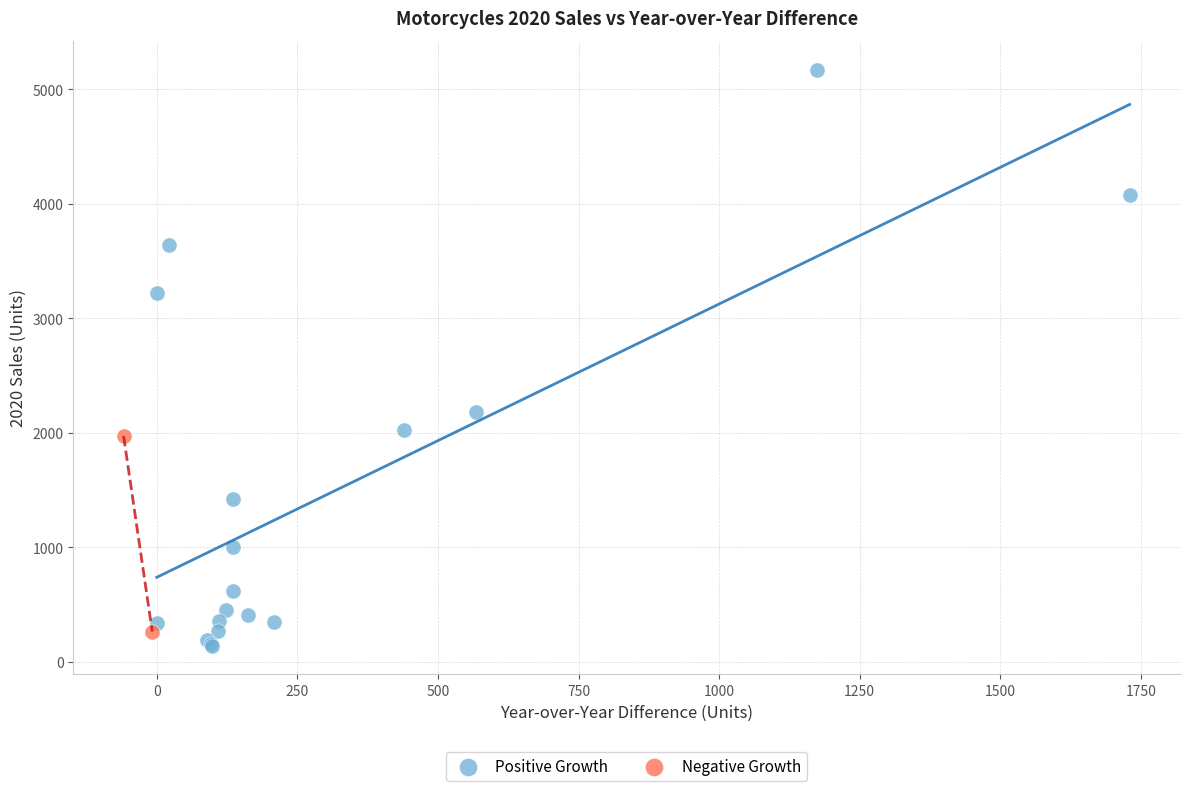

Which series reaches the minimum Y coordinate?

Positive Growth